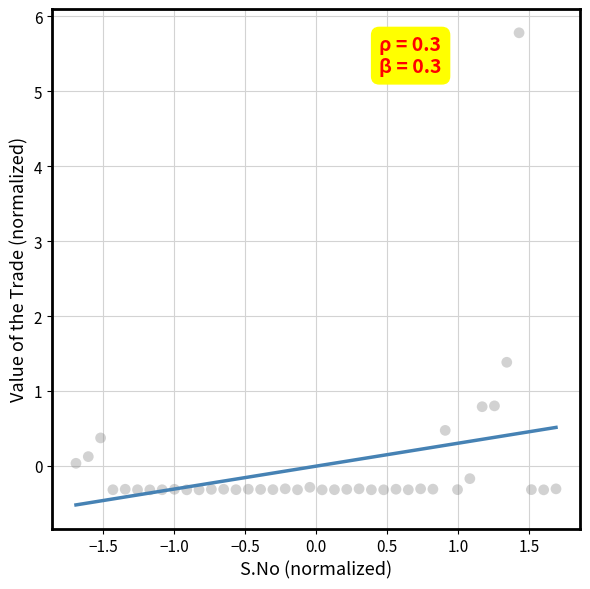

What is the range of X values (max minus min)?

3.4